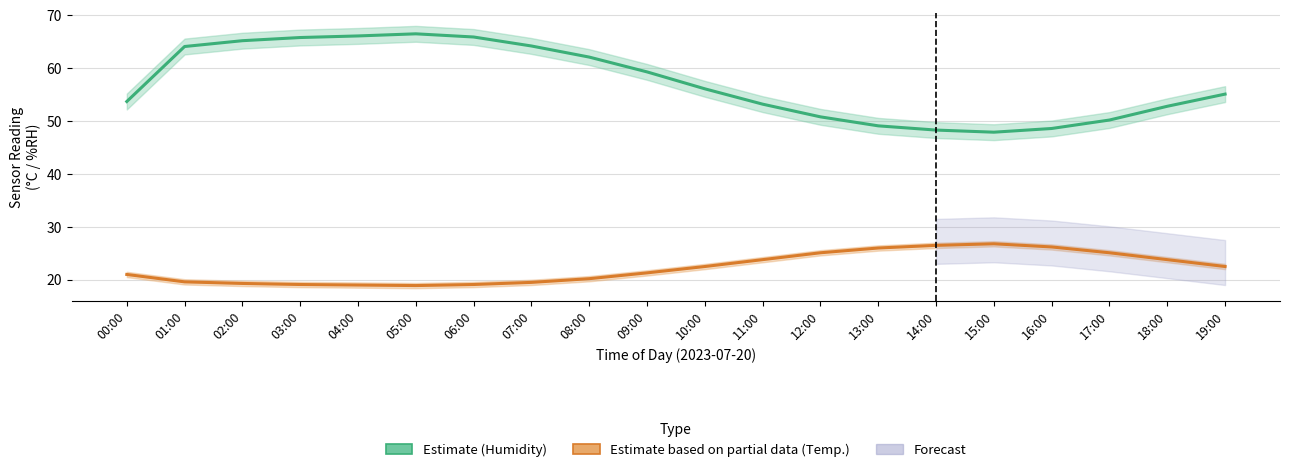

What is the sum of the Temperature (Partial Estimate) values at 17:00 and 02:00?

44.4